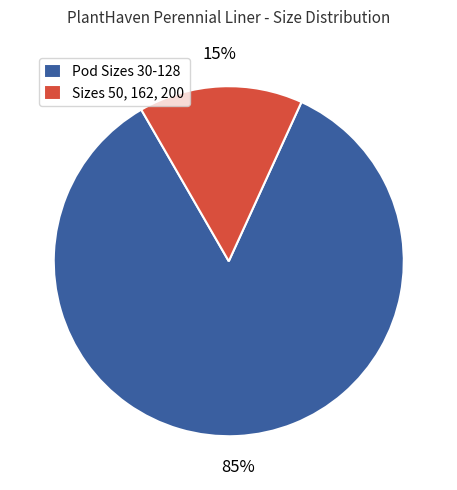

To the nearest percent, what is the combined percentage of Pod Sizes 30-128 and Sizes 50, 162, 200?

100%